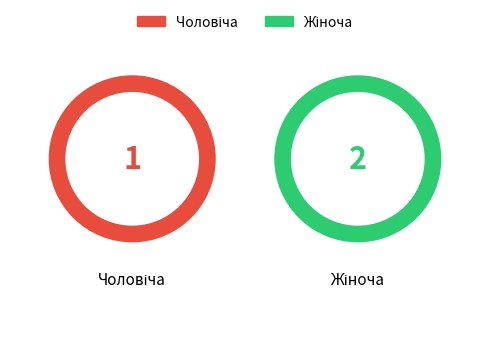

What portion of the pie excludes Чоловіча?

66.7%